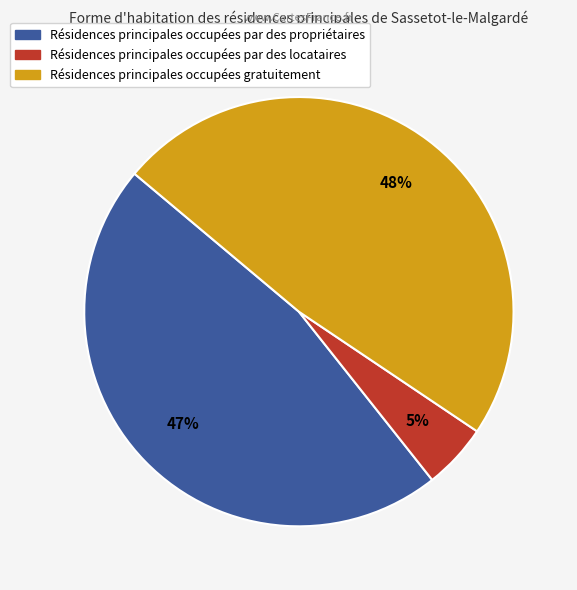

To the nearest percent, what is the average slice percentage?

33%